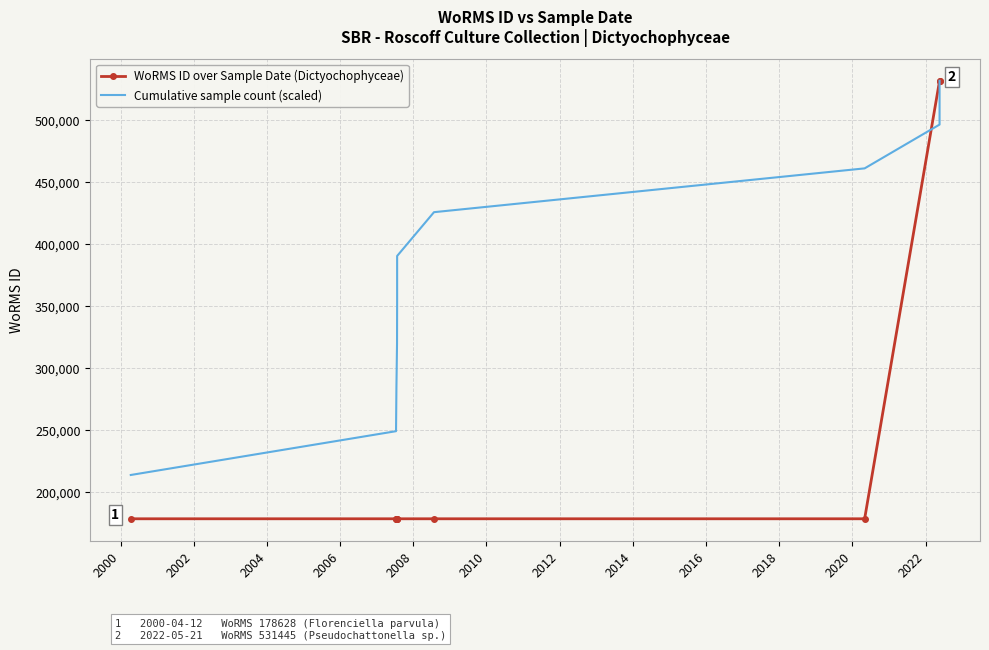

Which series has the largest range (max minus min)?

WoRMS ID over Sample Date (Dictyochophyceae)